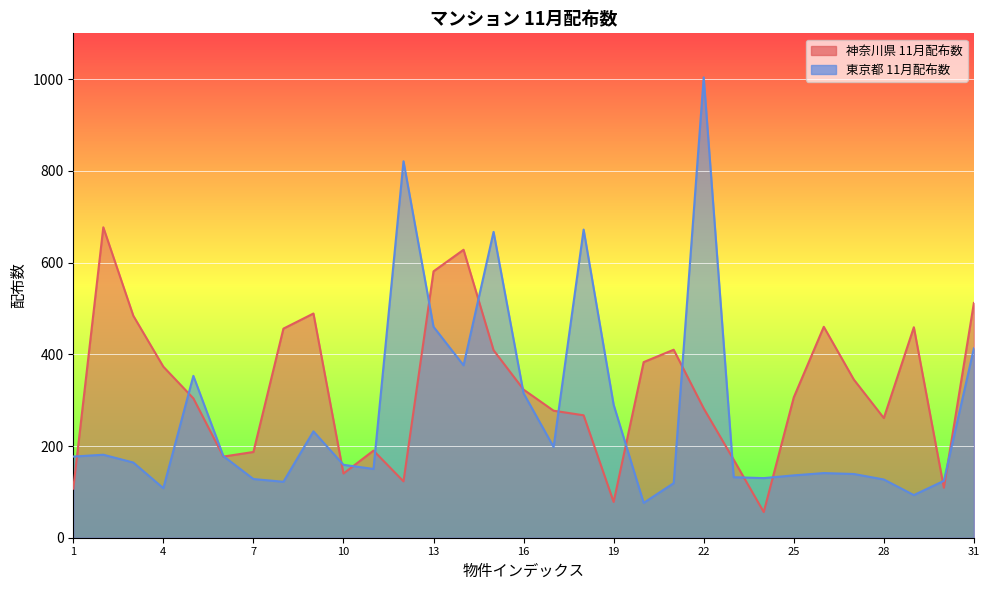

How many values in the 東京都 11月配布数 series are below 164?

15